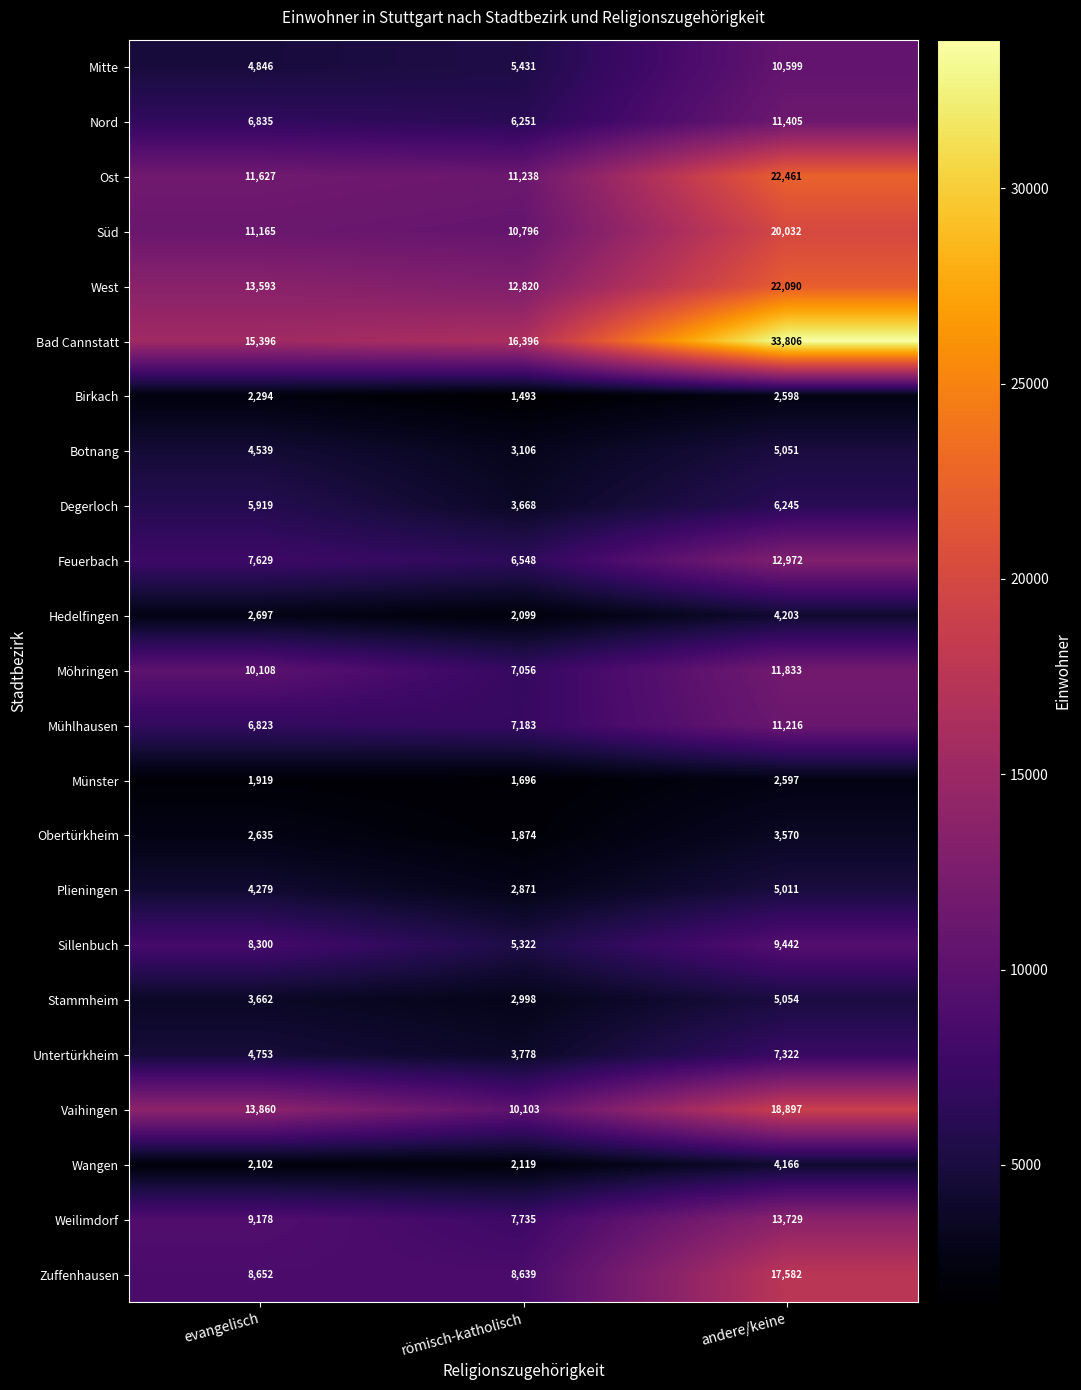

At which category is the sum across all series the highest?

andere/keine